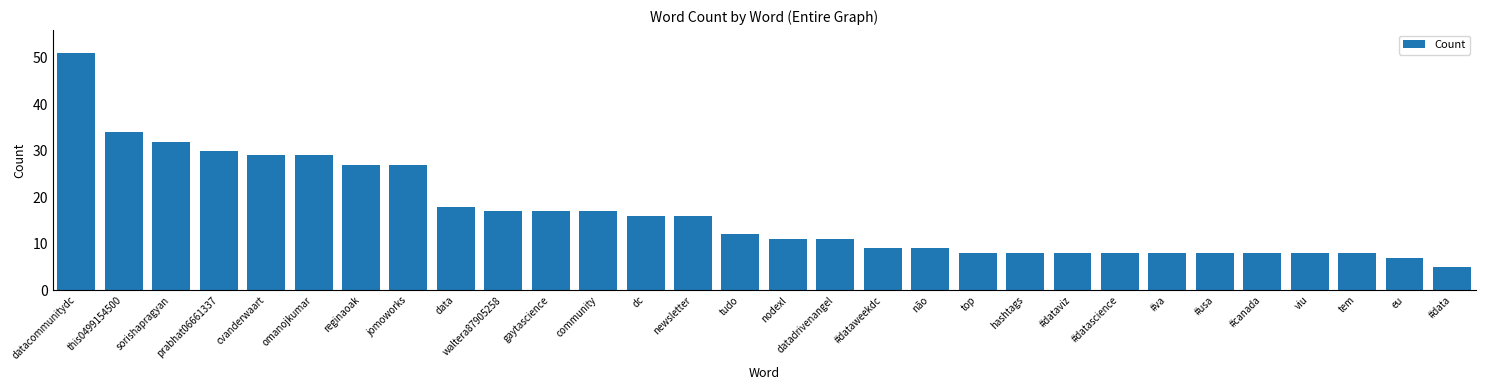

What is the change in value from this0499154500 to data?

-16